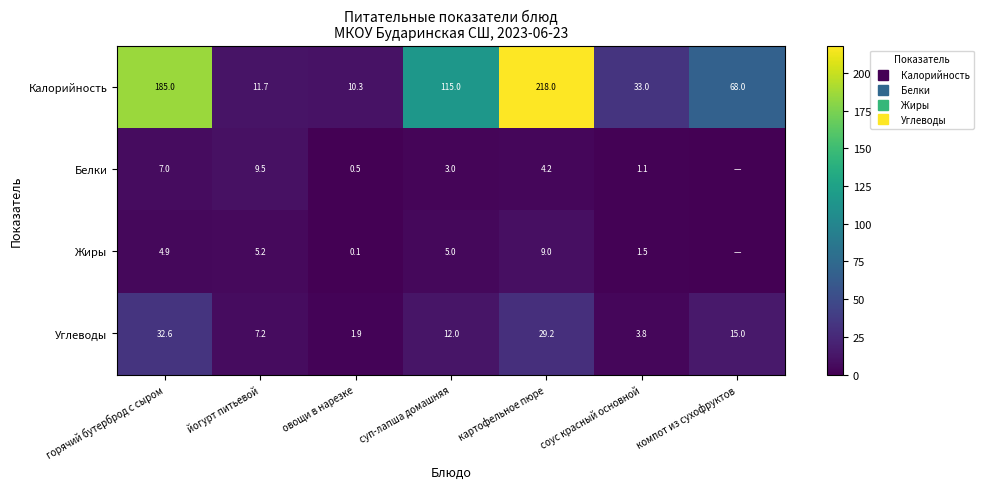

Rank the categories by Жиры value from lowest to highest.

компот из сухофруктов, овощи в нарезке, соус красный основной, горячий бутерброд с сыром, суп-лапша домашняя, йогурт питьевой, картофельное пюре